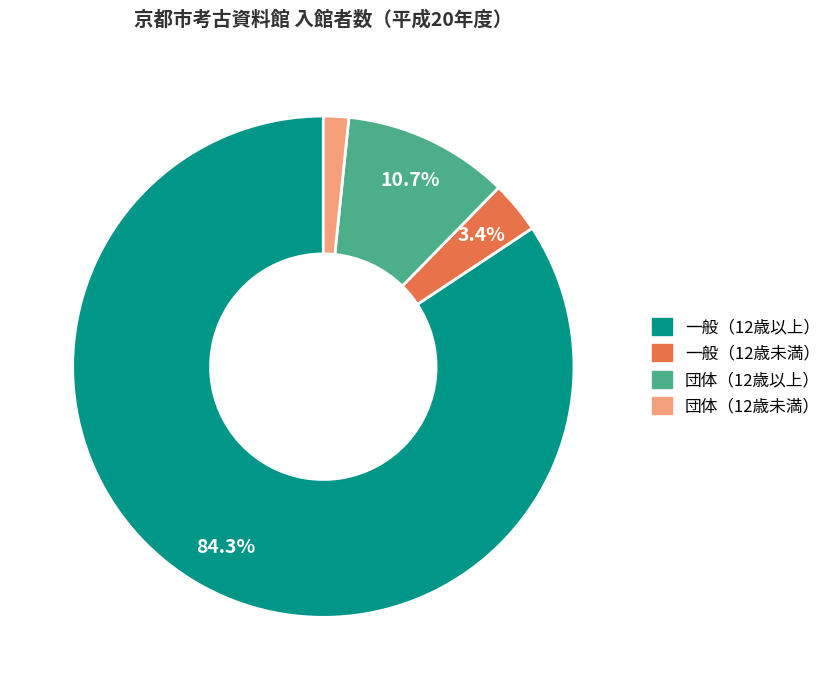

Does any single category account for the majority?

Yes